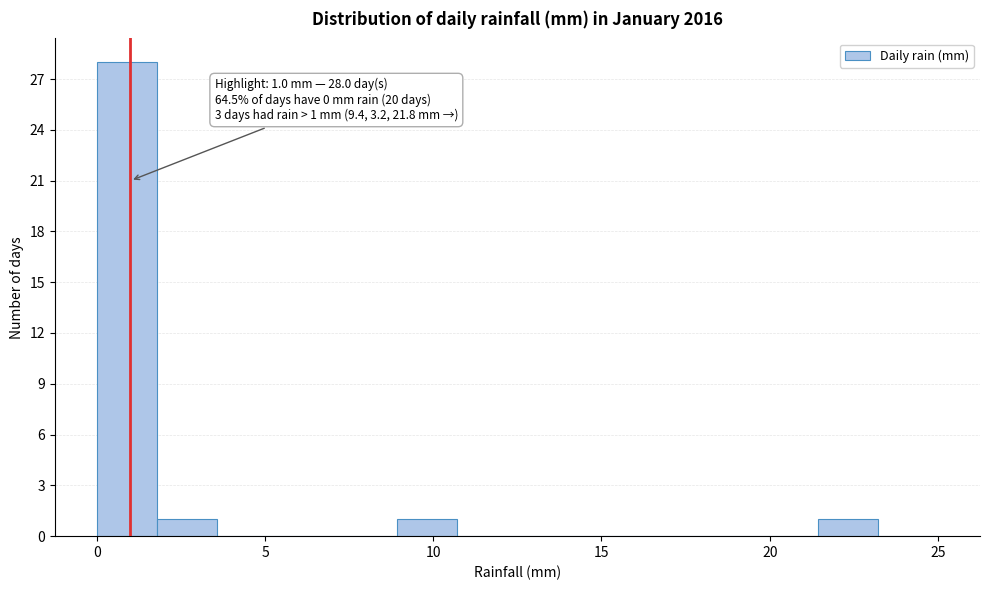

Around what value on the x-axis is the tallest bar? Give the approximate position of its centre, as read against the axis.

1.0